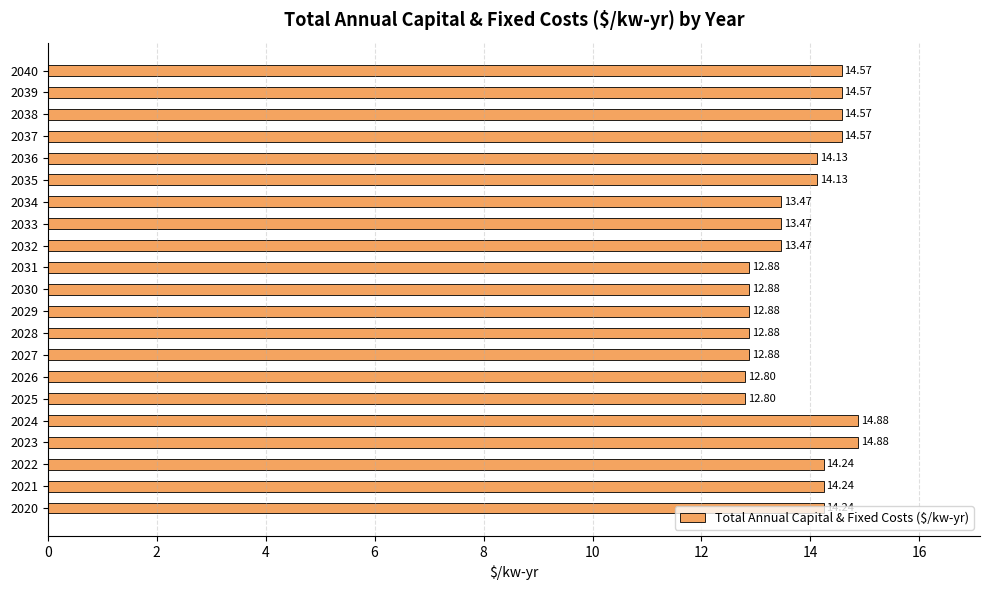

What is the change in value from 2020 to 2030?

-1.4